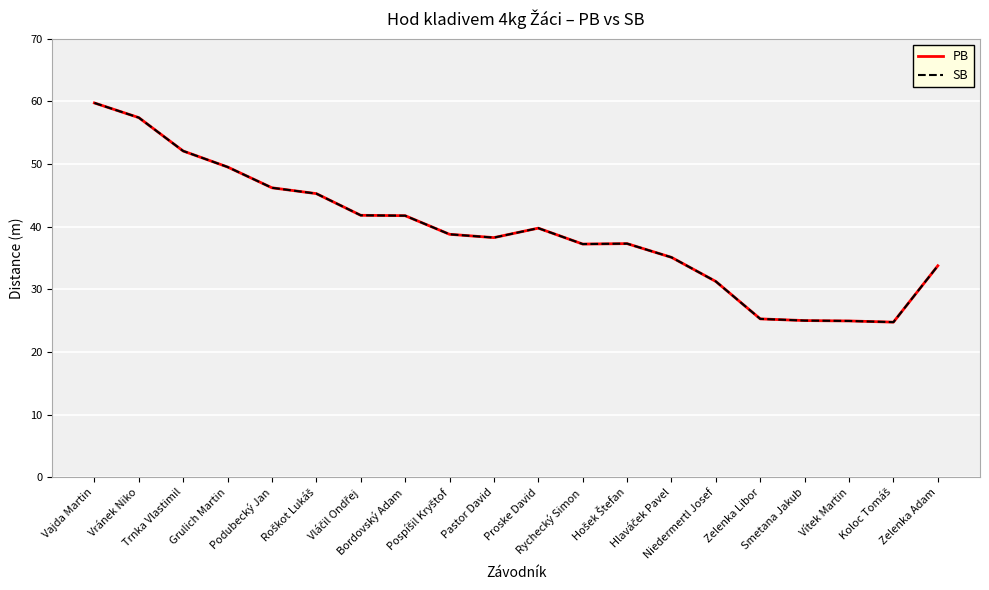

Which category has the highest value across all series?

Vajda Martin